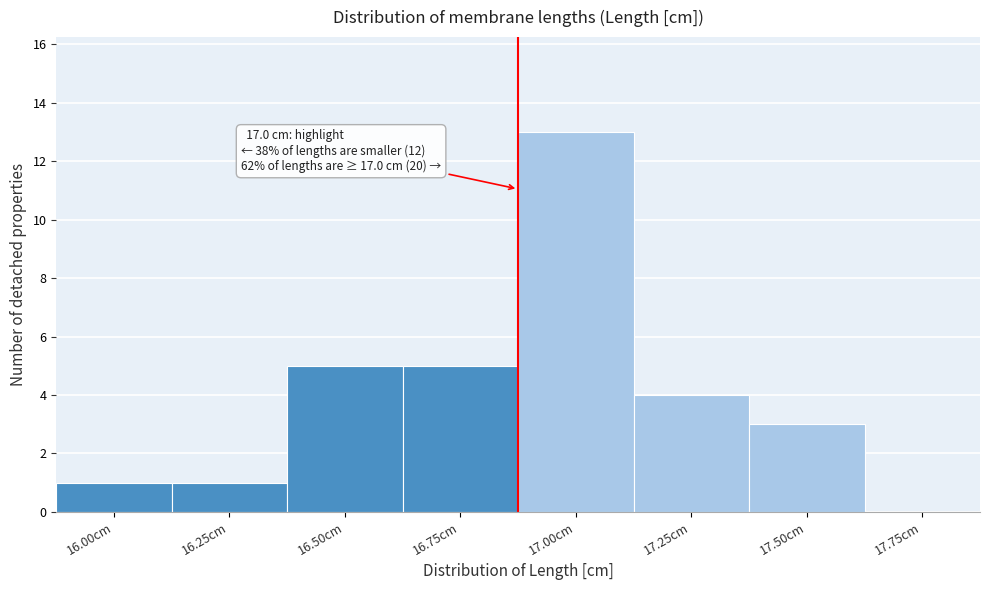

Reading left to right, list all the values displayed in this chart.

16.00cm=1	16.25cm=1	16.50cm=5	16.75cm=5	17.00cm=13	17.25cm=4	17.50cm=3	17.75cm=0